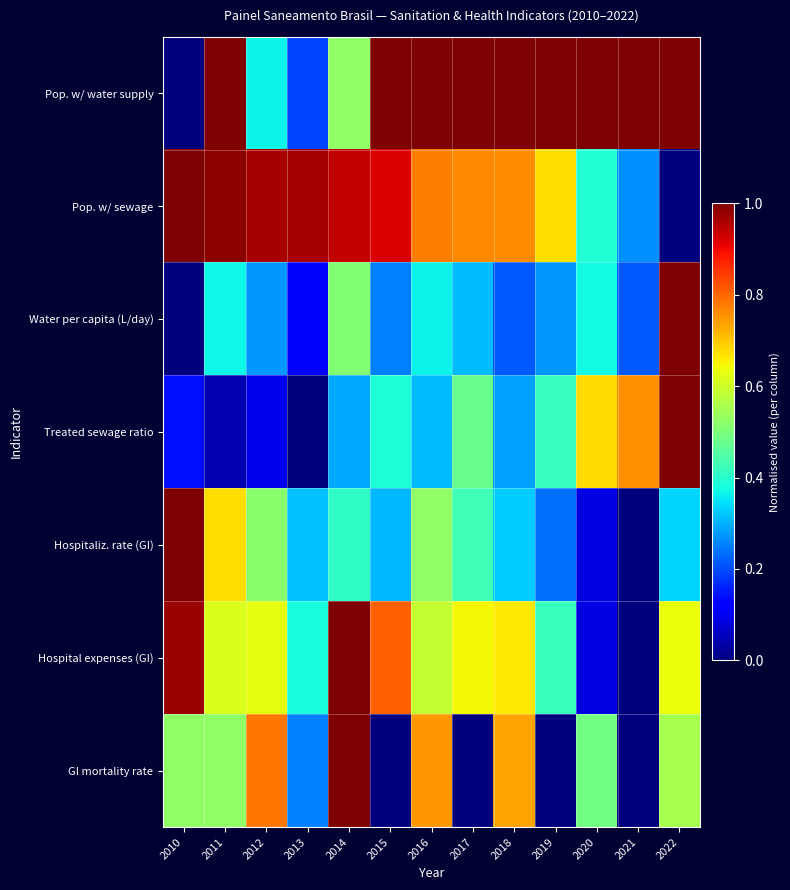

Between 2016 and 2018, which series saw the biggest shift?

Hospitaliz. rate (GI)